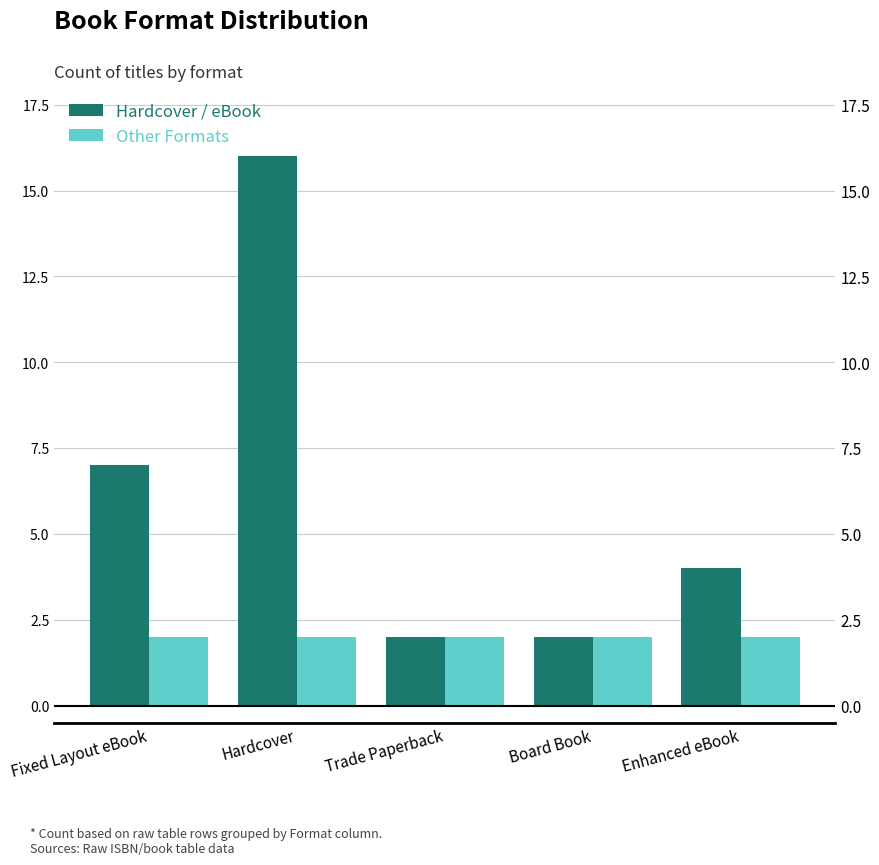

Reading left to right, transcribe all the data shown in this chart.

Hardcover / eBook: 7	16	2	2	4
Other Formats: 2	2	2	2	2